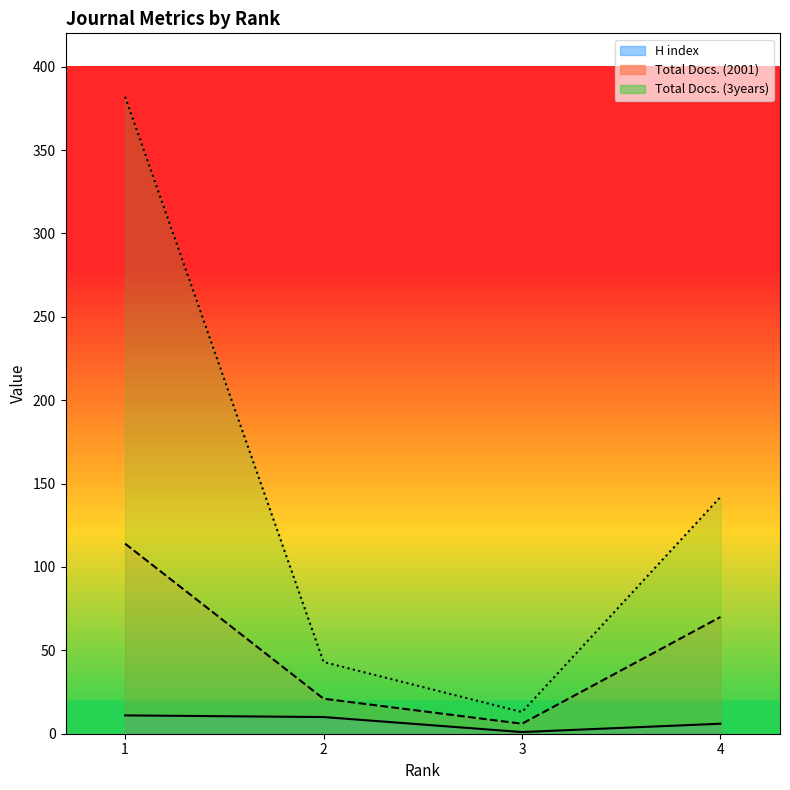

Does the chart have visible grid lines?

No